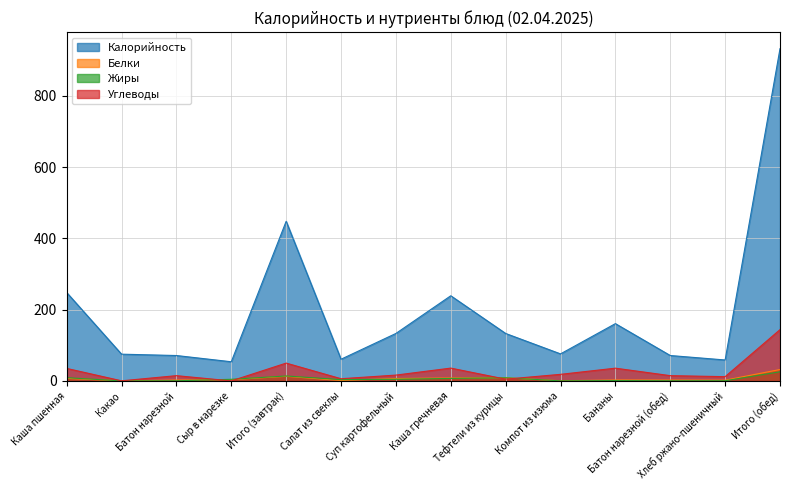

Between Компот из изюма and Сыр в нарезке, which is larger?

Компот из изюма